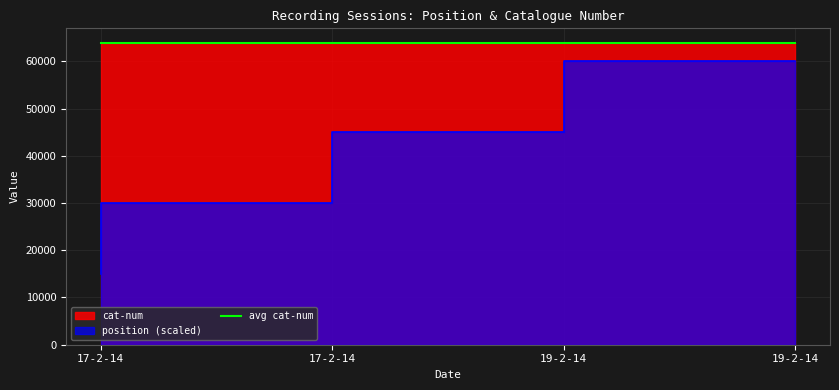

How many cat-num values are between 63804 and 63807?

3